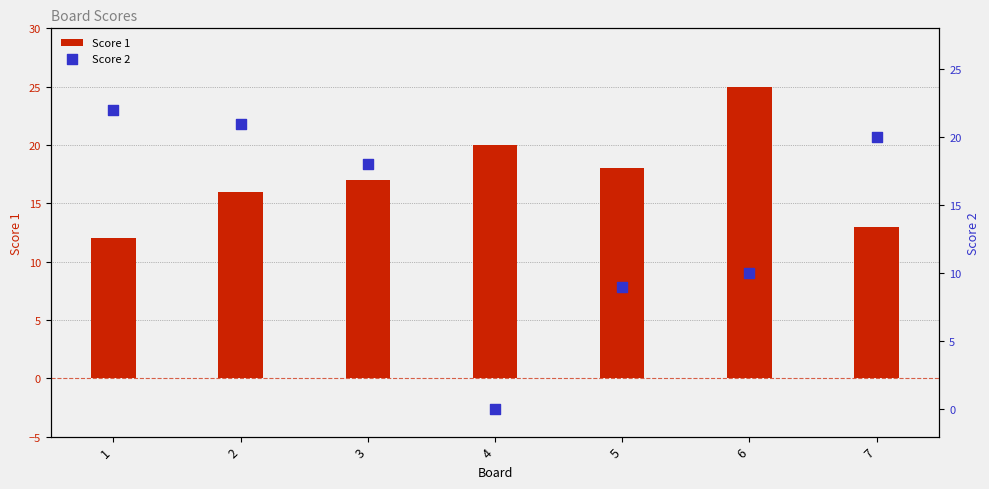

Is the value of Score 1 at 2 greater than the value of Score 2 at 5?

Yes